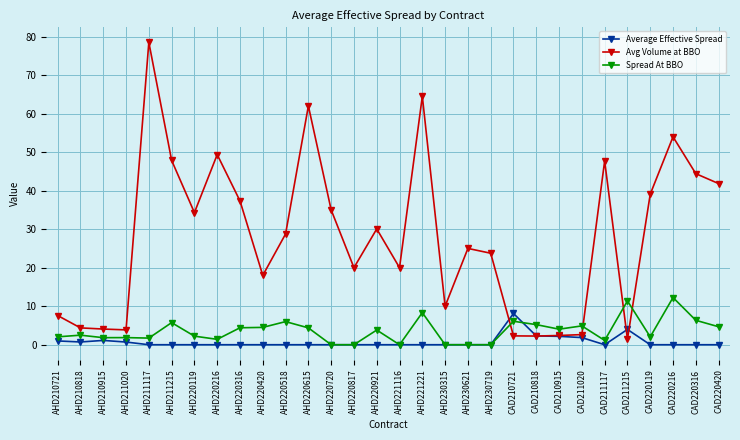

What is the spread (max minus min) of values at AHD230719?

23.8